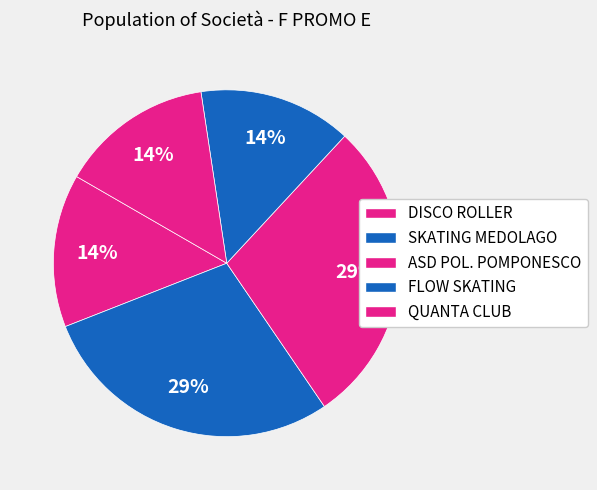

Is there any slice that represents more than half of the pie?

No